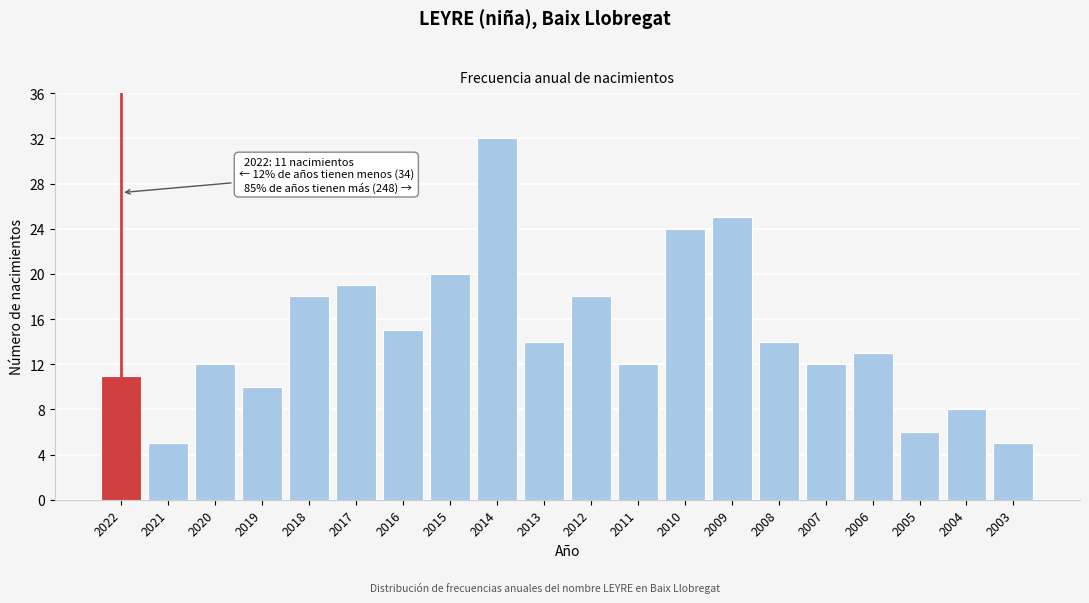

Reading left to right, list all the values displayed in this chart.

2022=11	2021=5	2020=12	2019=10	2018=18	2017=19	2016=15	2015=20	2014=32	2013=14	2012=18	2011=12	2010=24	2009=25	2008=14	2007=12	2006=13	2005=6	2004=8	2003=5